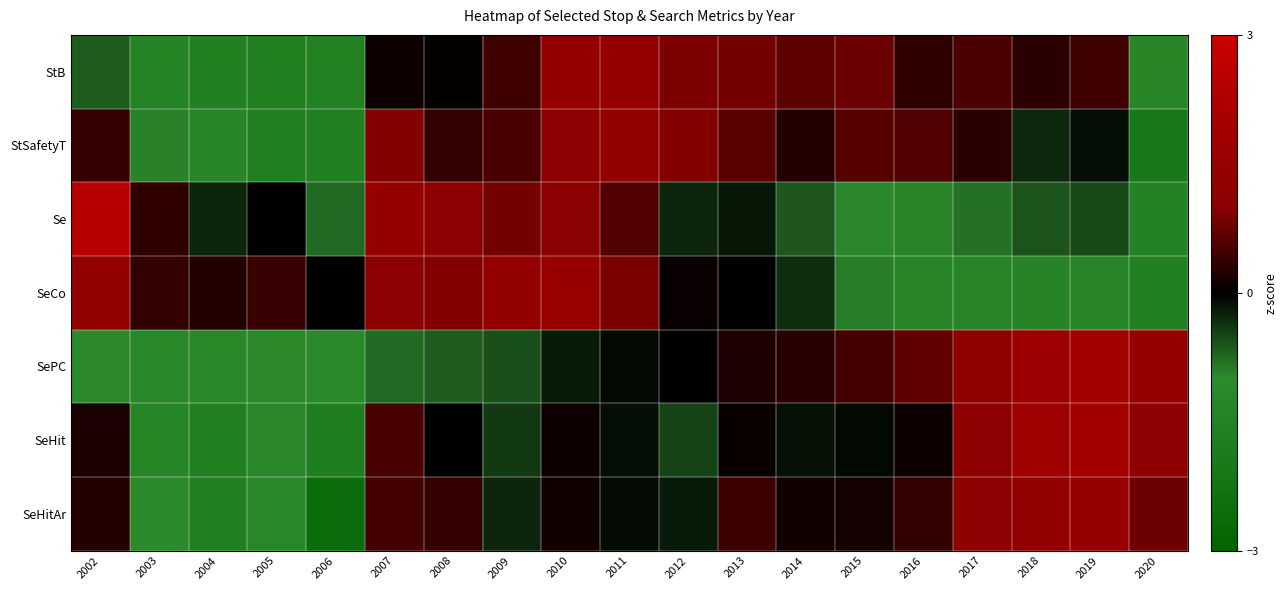

At how many categories does at least one series exceed 0?

19